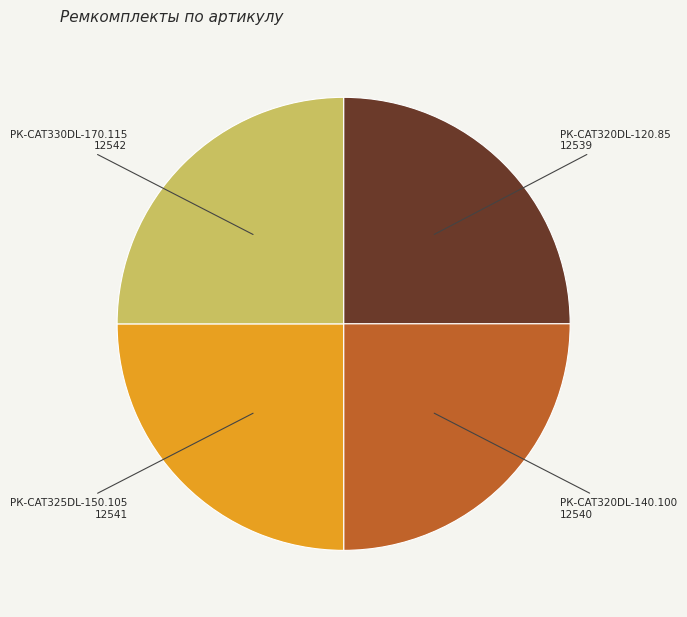

Approximately how many times larger is the value at РК-CAT320DL-140.100 compared to РК-CAT325DL-150.105?

1.0